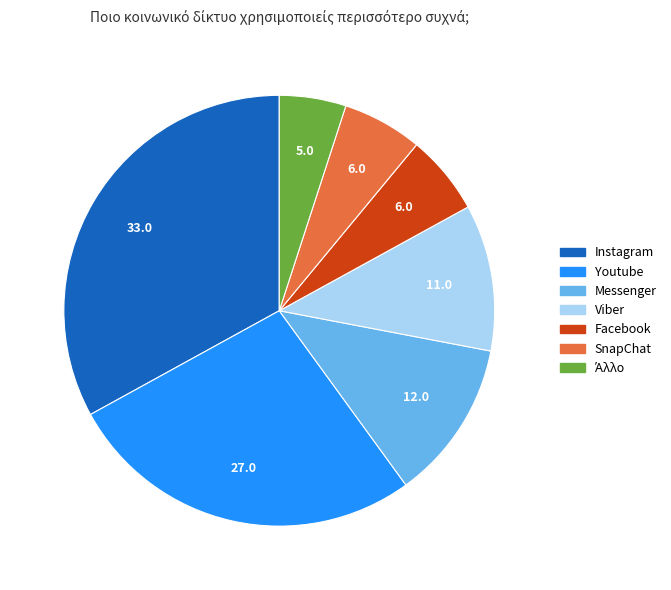

Is there a majority slice in this chart?

No